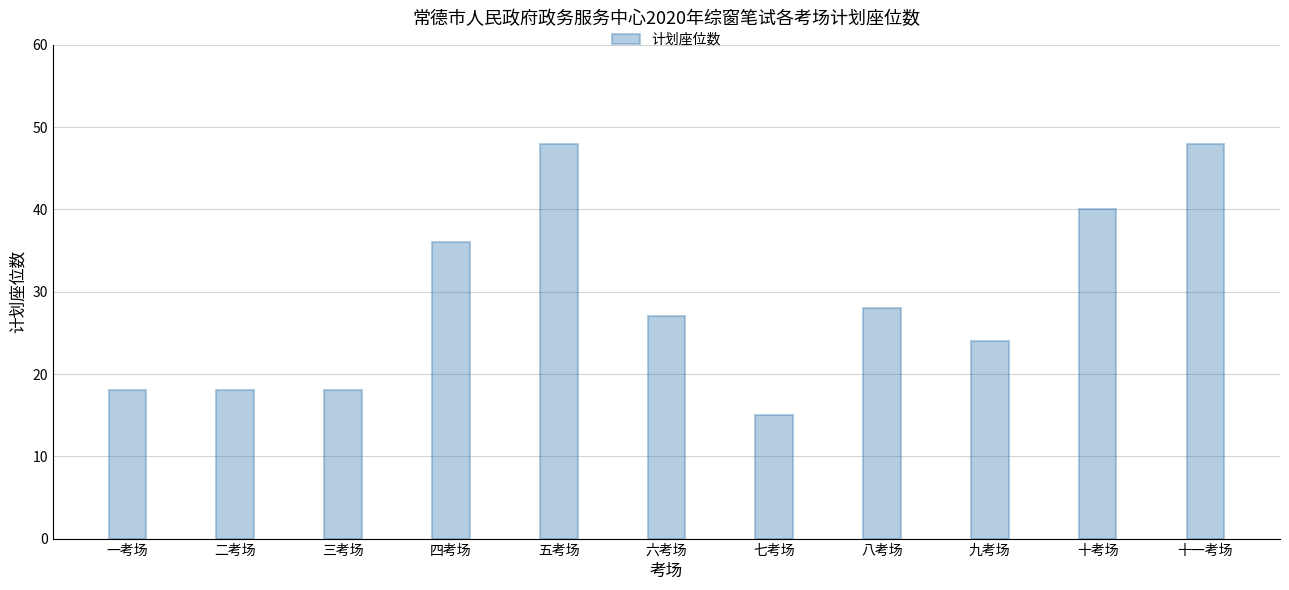

Reading left to right, transcribe all the data shown in this chart.

一考场=18	二考场=18	三考场=18	四考场=36	五考场=48	六考场=27	七考场=15	八考场=28	九考场=24	十考场=40	十一考场=48